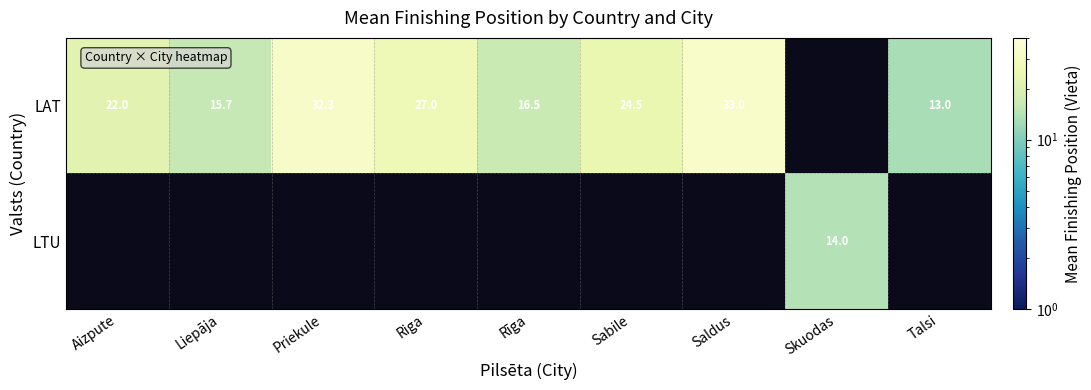

The value of LAT at Liepāja is 15.7. True or false?

True